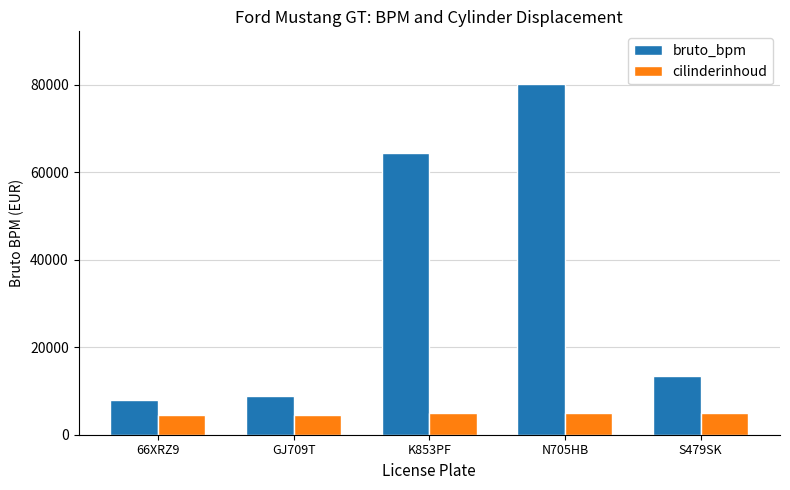

Rank the series by their average value, from lowest to highest.

cilinderinhoud, bruto_bpm